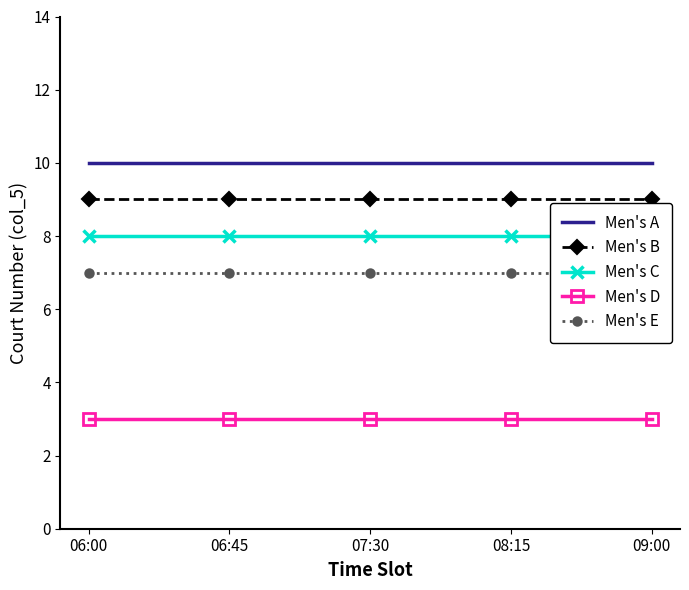

Reading left to right, list all the values displayed in this chart.

Men's A: 06:00=10	06:45=10	07:30=10	08:15=10	09:00=10
Men's B: 06:00=9	06:45=9	07:30=9	08:15=9	09:00=9
Men's C: 06:00=8	06:45=8	07:30=8	08:15=8	09:00=8
Men's D: 06:00=3	06:45=3	07:30=3	08:15=3	09:00=3
Men's E: 06:00=7	06:45=7	07:30=7	08:15=7	09:00=7